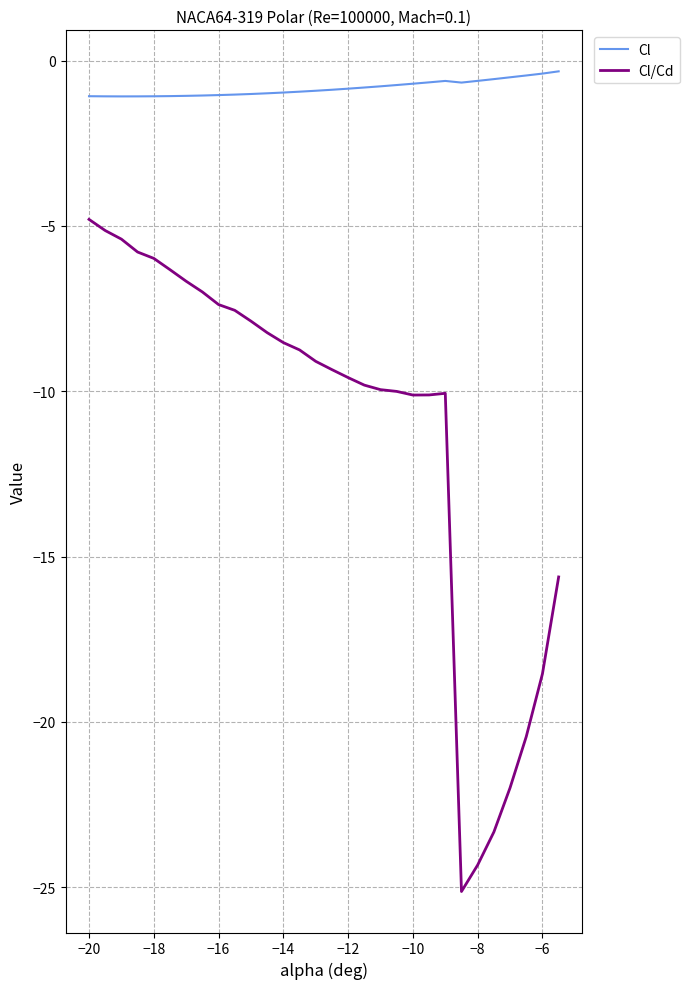

Which series has the largest total across all categories?

Cl